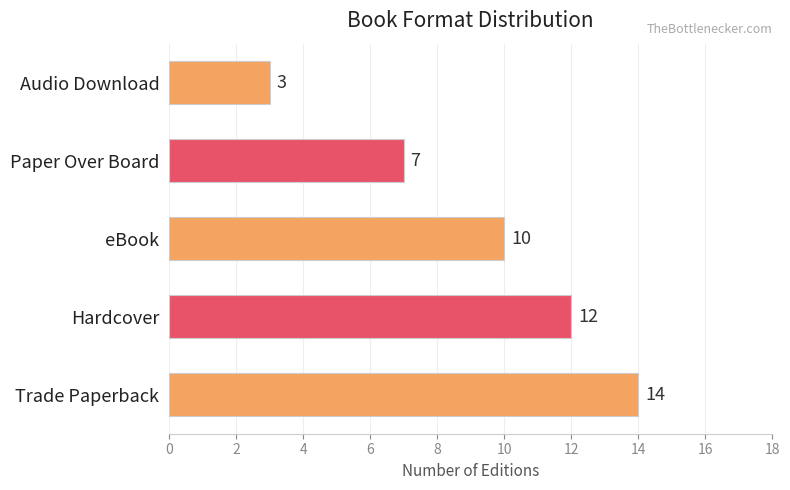

How many bars are there in total?

5